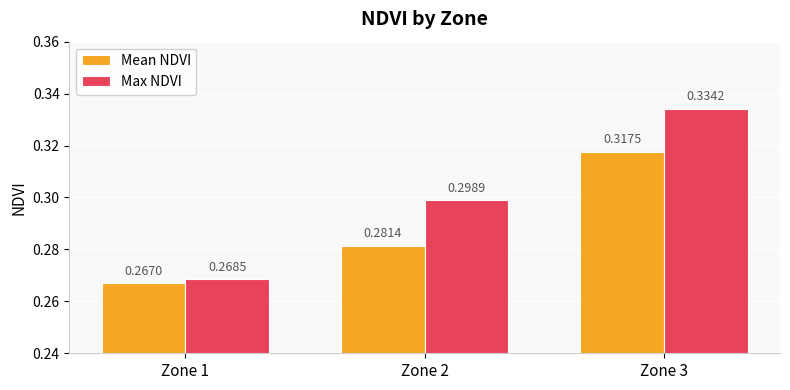

Between Zone 1 and Zone 3, which series saw the biggest shift?

Max NDVI